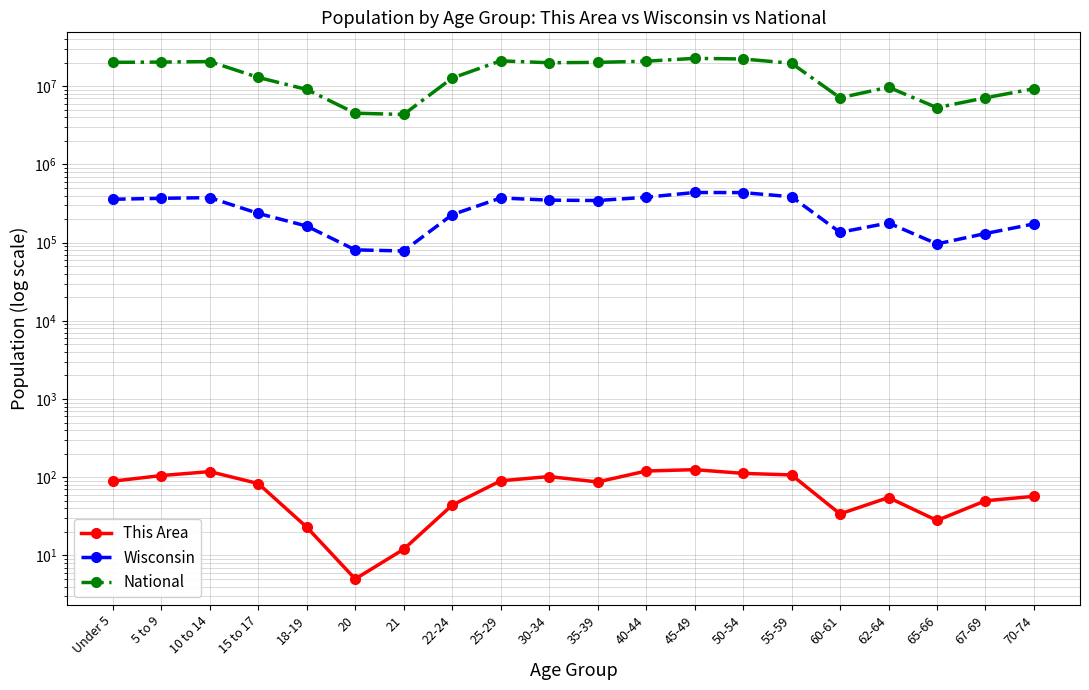

What is the sum of all Wisconsin values?

5310168